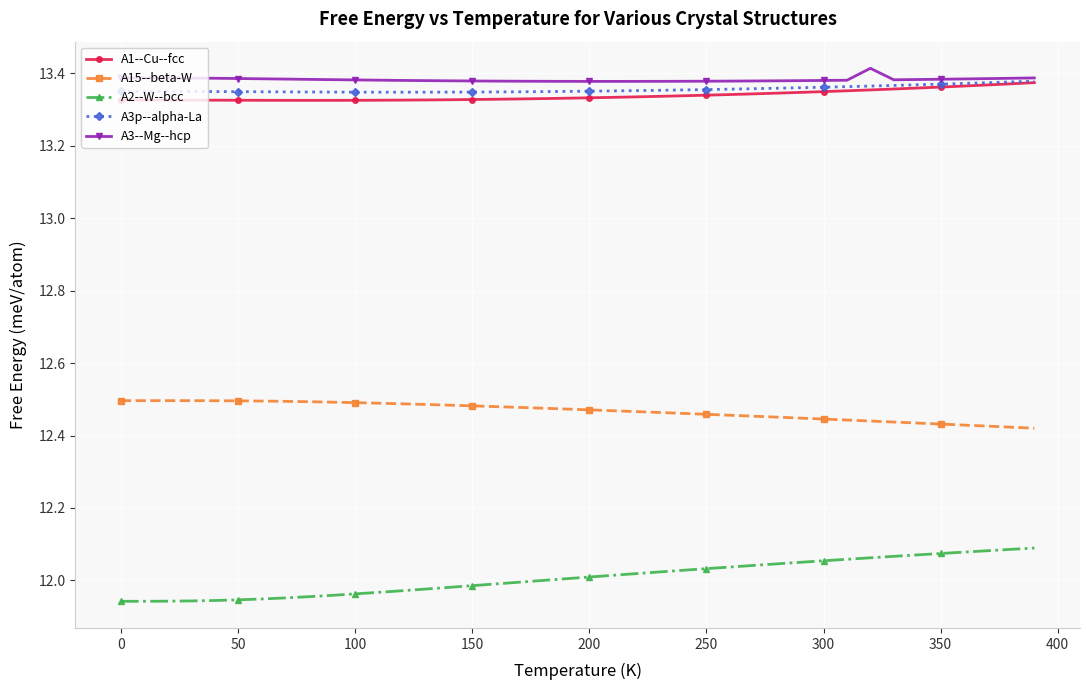

How many A1--Cu--fcc values are between 13 and 14?

40